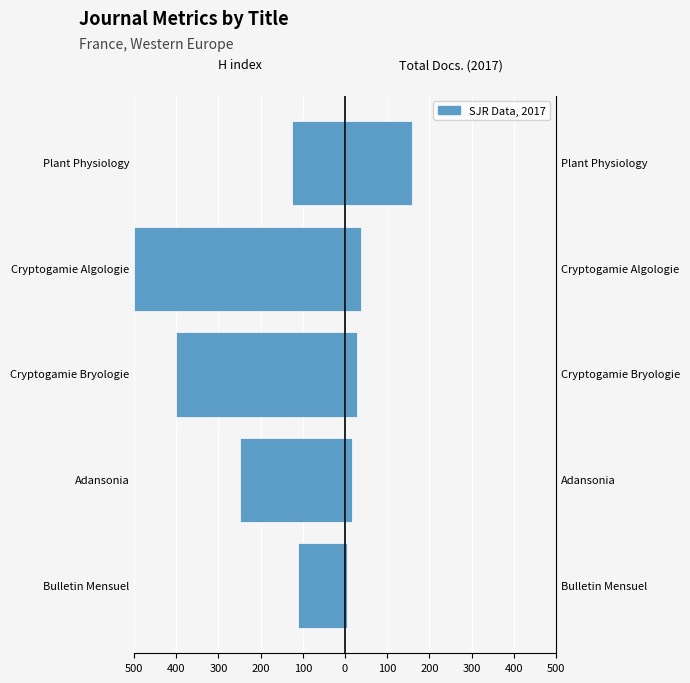

What is the sum of the Total Docs. (2017) values at Plant Physiology and Adansonia?

176